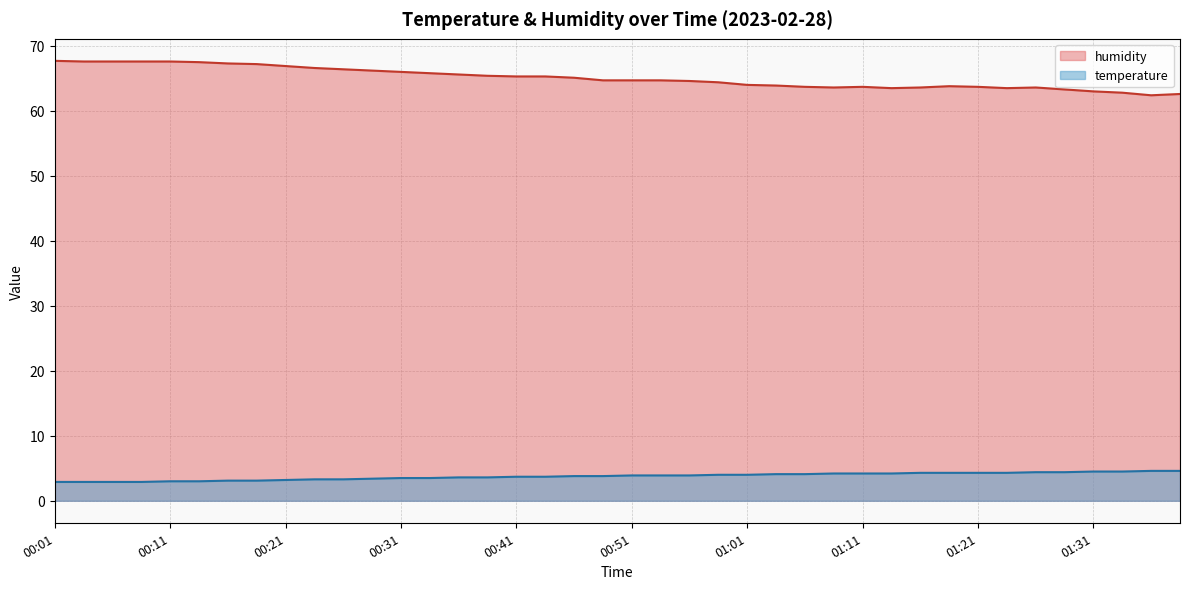

True or false: humidity has a value of 17.7 at 00:43.

False